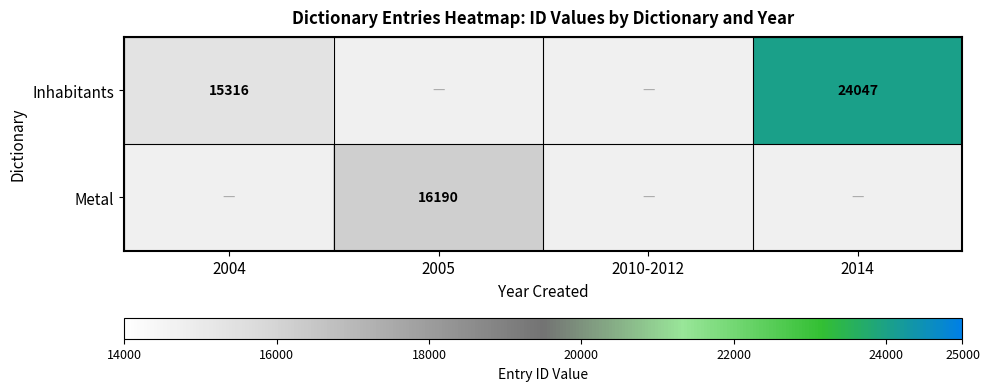

The Metal series shows 16190 at 2005. True or false?

True